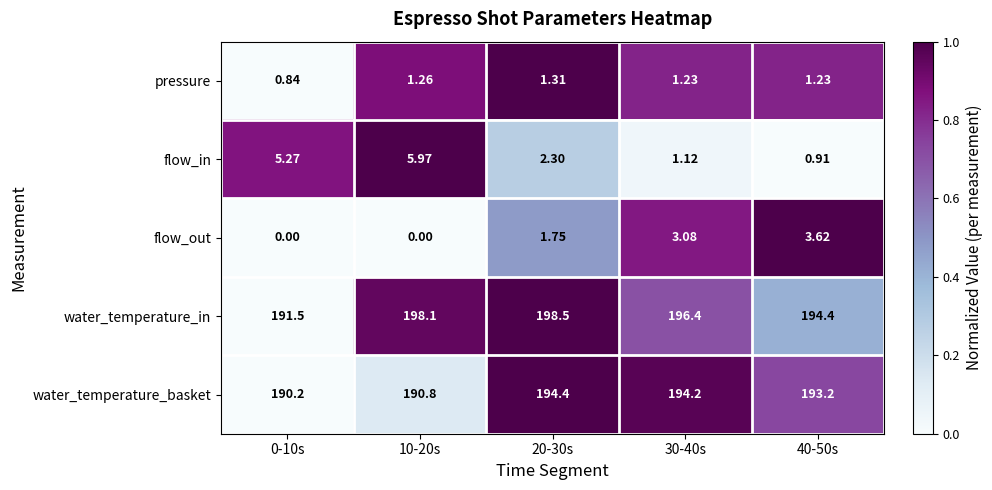

Is the value of water_temperature_in at 40-50s greater than the value of flow_out at 20-30s?

Yes